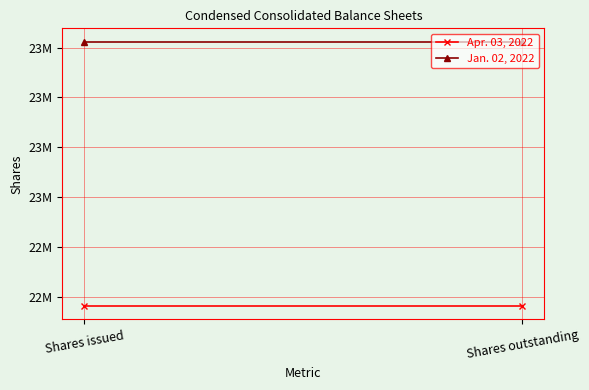

What is the sum of all Apr. 03, 2022 values?

45129912